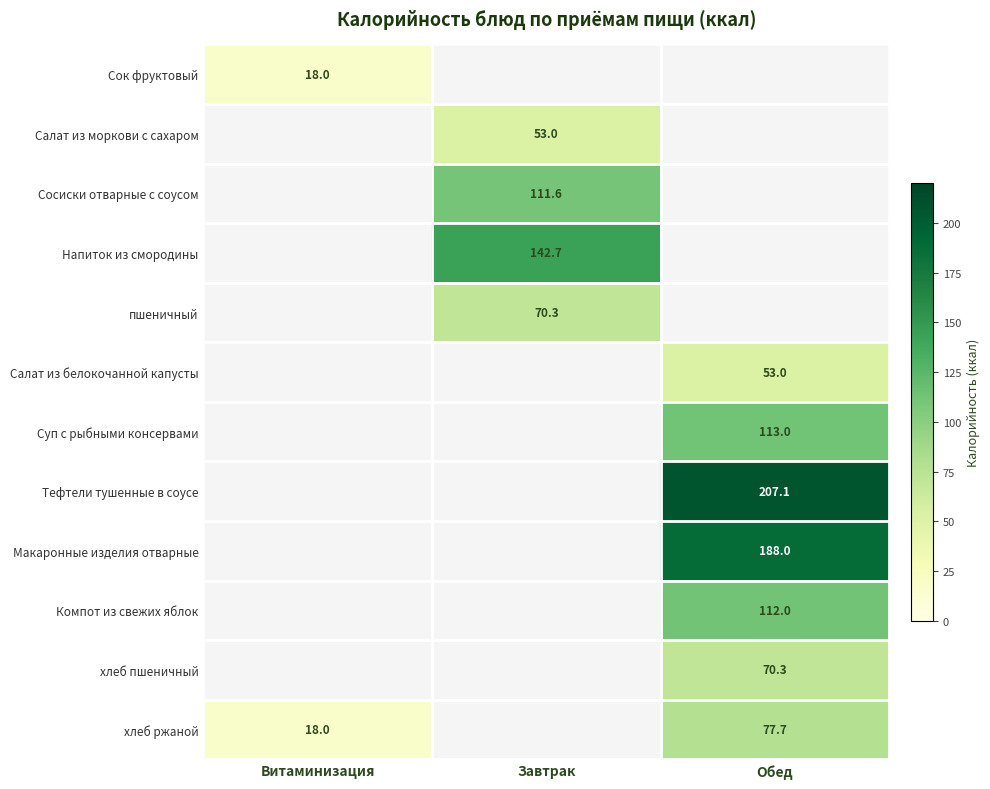

What is the smallest value displayed?

18.0